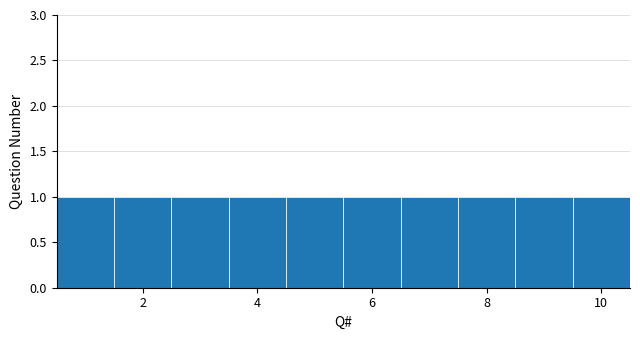

What is the height of the bar covering 8.5 to 9.5 on the x-axis? Neither the bar edges nor the heights are printed on the chart, so give them approximately, as read against the axes.

1